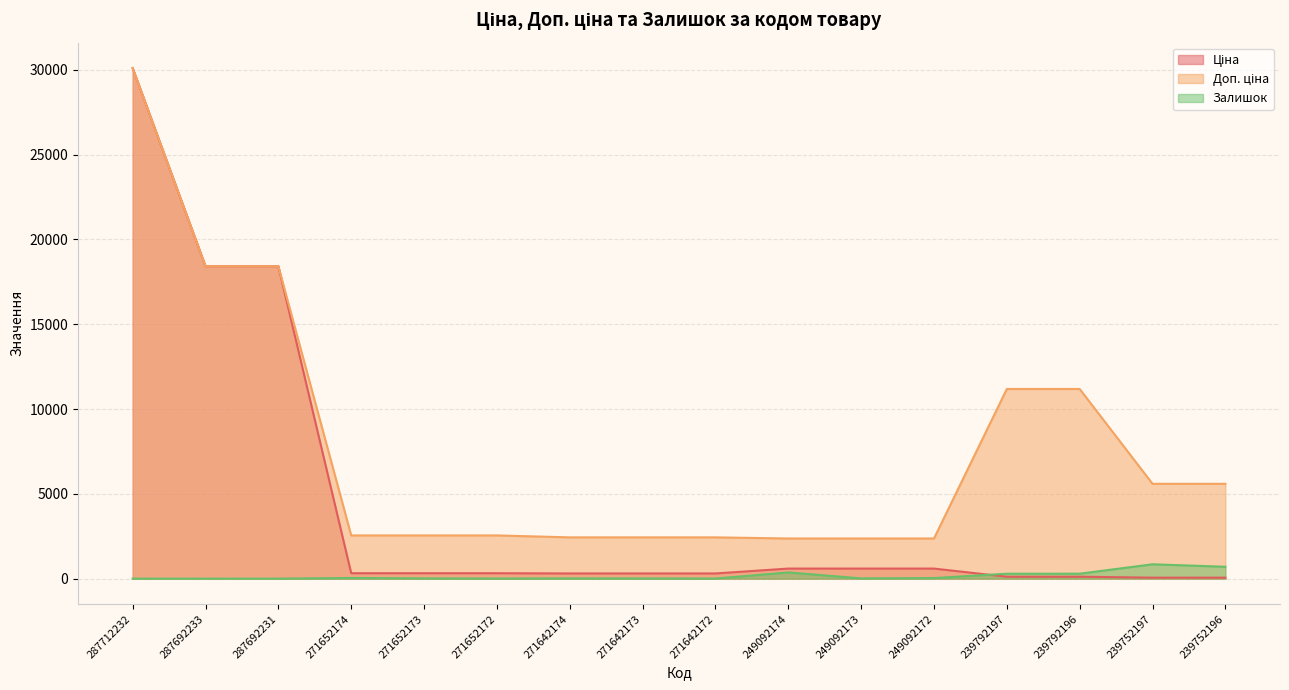

At which category is the sum across all series the highest?

287712232